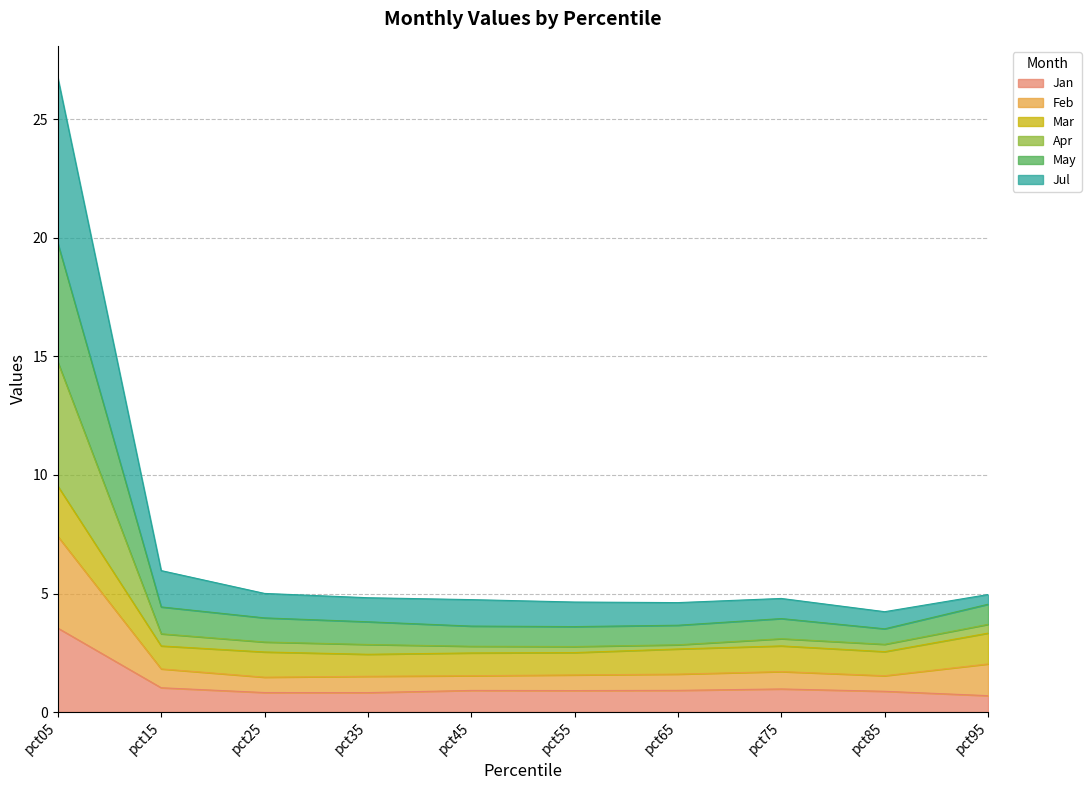

What is the maximum value for Jan?

3.5